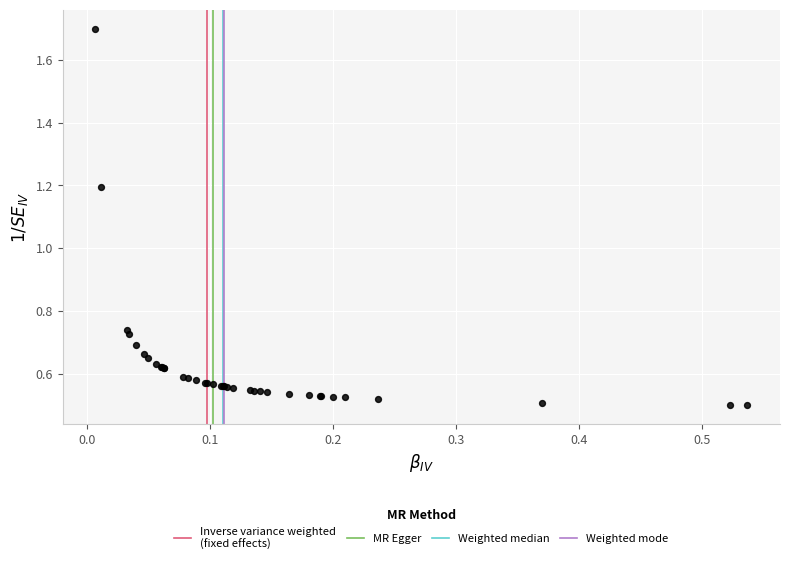

What Y value in the scatter plot is closest to 1?

1.2